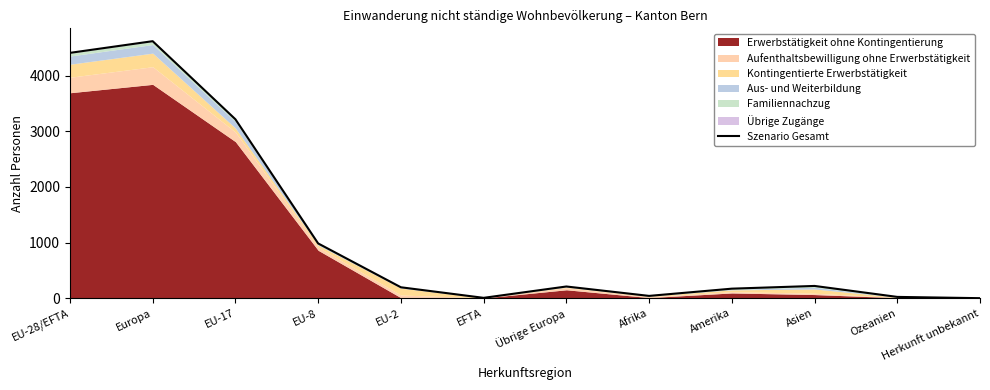

How many interior local peaks (higher than both neighbors) does the data have?

3